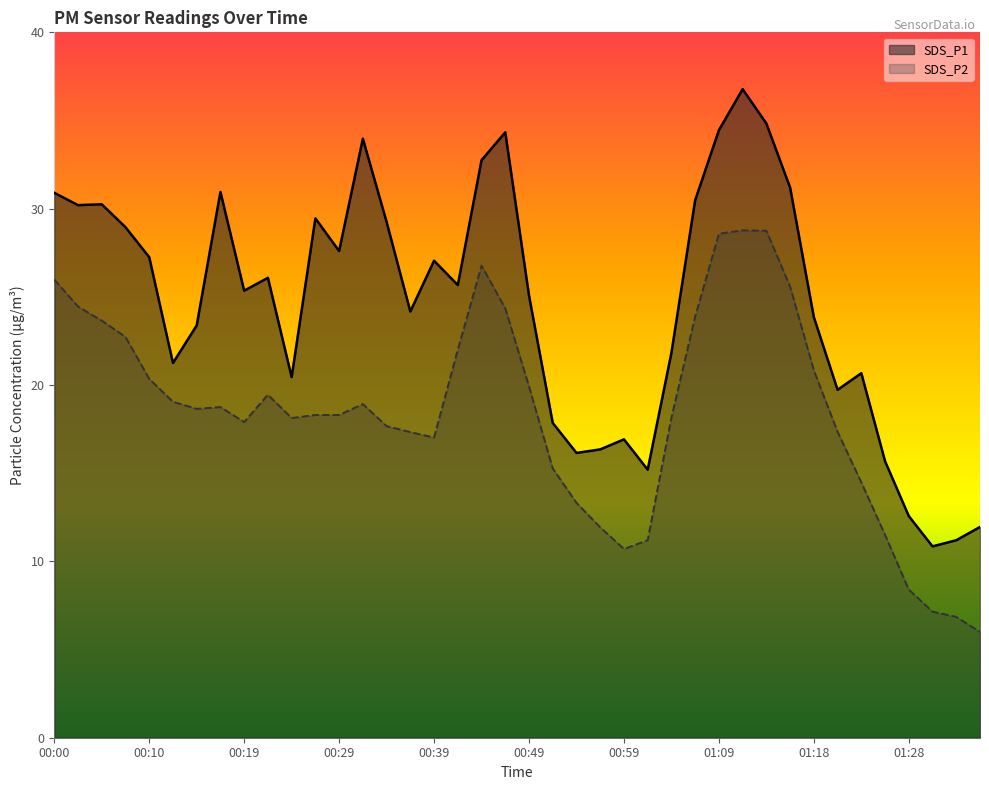

How many lines are shown in the chart?

2